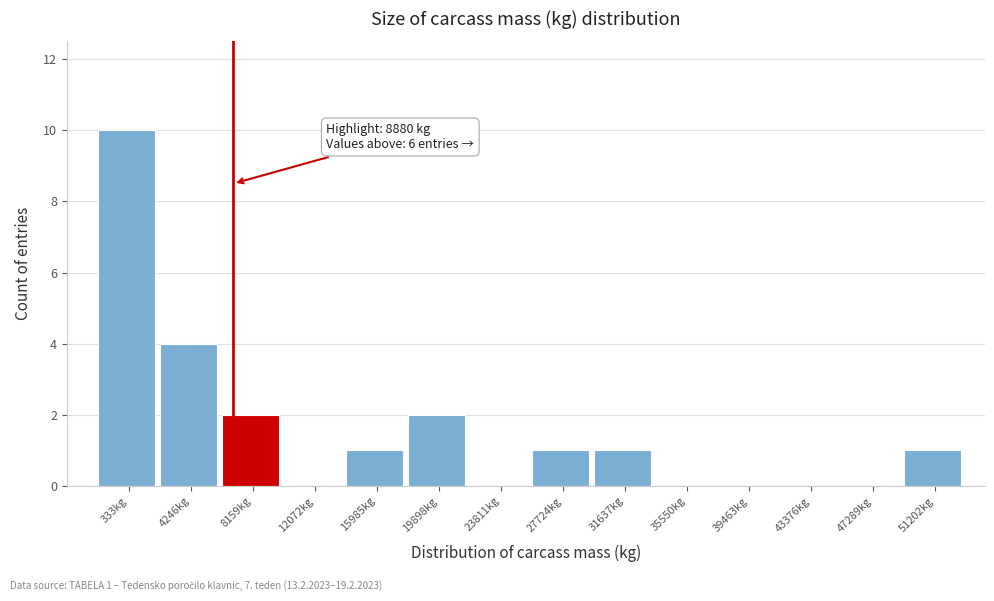

Reading left to right, transcribe all the data shown in this chart.

333kg=10	4246kg=4	8159kg=2	12072kg=0	15985kg=1	19898kg=2	23811kg=0	27724kg=1	31637kg=1	35550kg=0	39463kg=0	43376kg=0	47289kg=0	51202kg=1